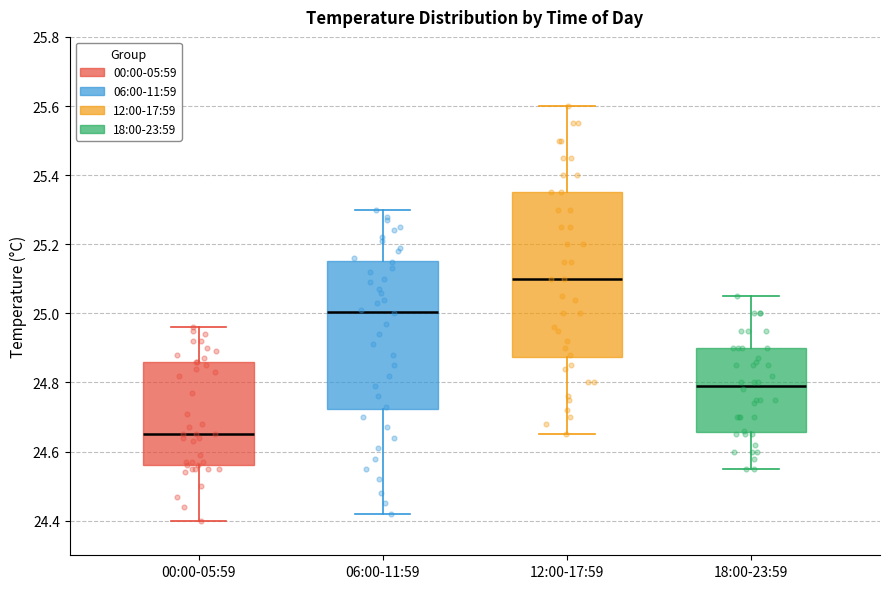

Which box is the tallest, from its lower edge to its upper edge?

12:00-17:59